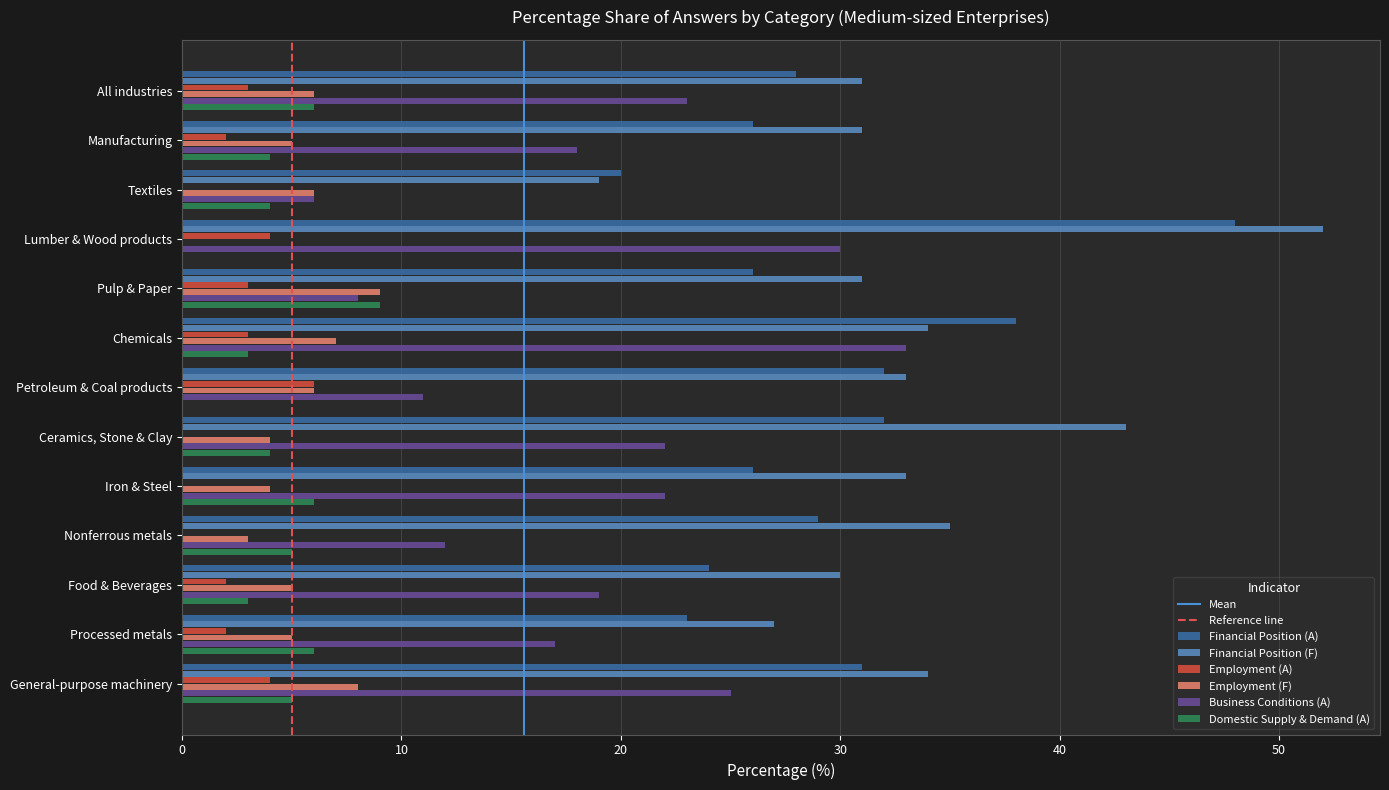

Is the value of Financial Position (F) at Pulp & Paper greater than the value of Financial Position (A) at Textiles?

Yes